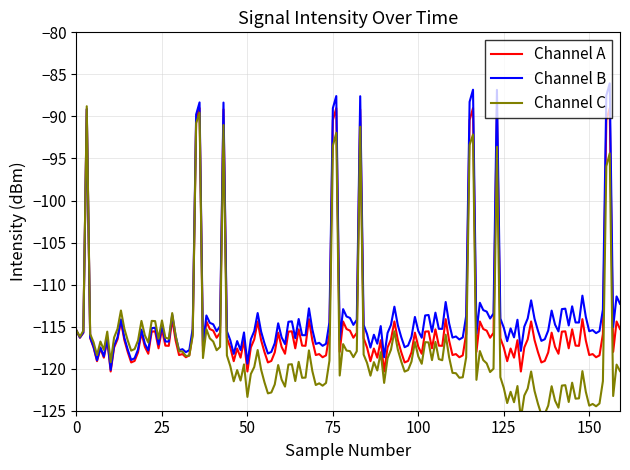

The value of Channel B at 0 is -115.5. True or false?

True